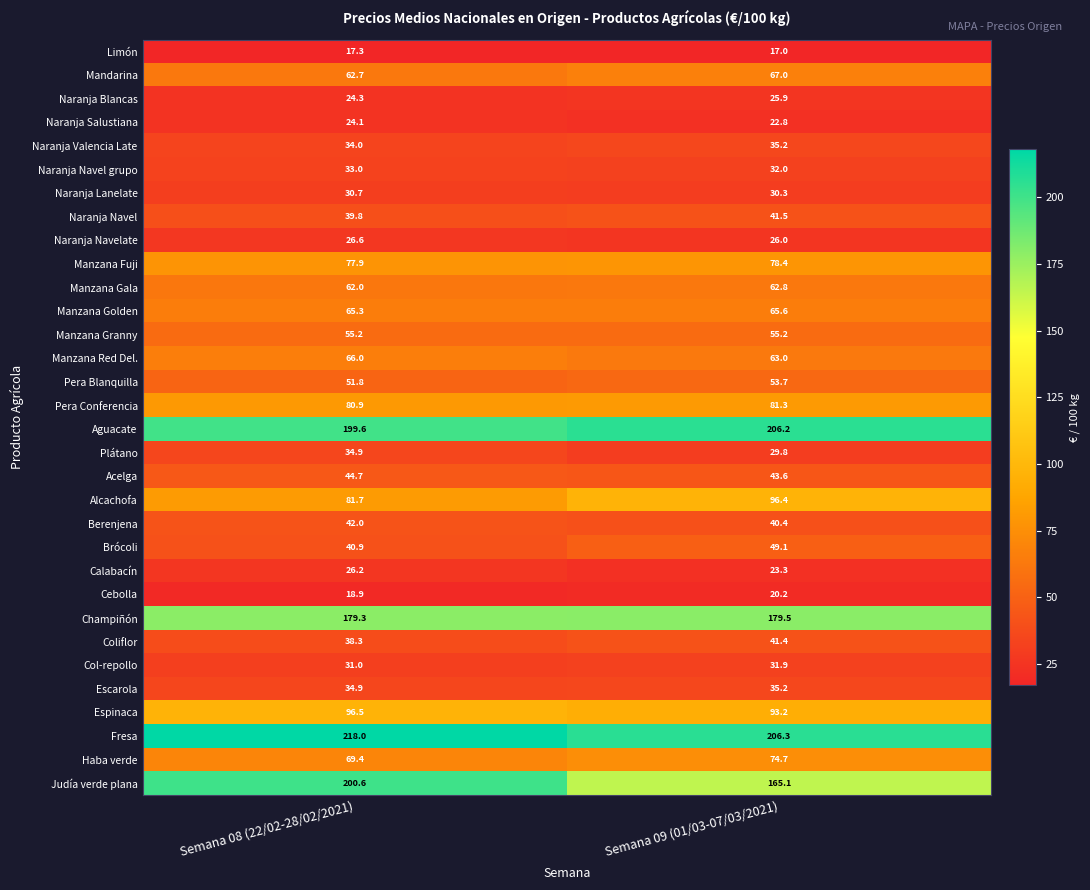

What is the difference between the maximum and minimum values in the Mandarina series?

4.3